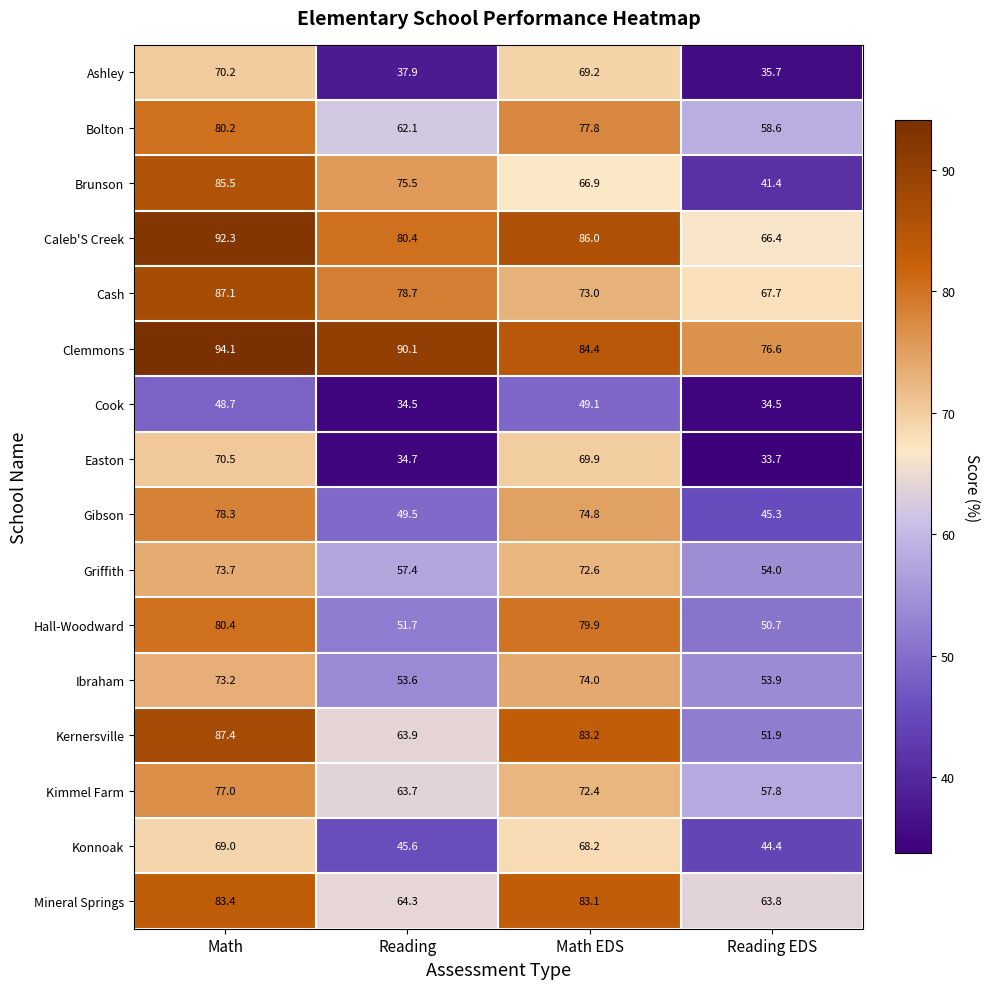

Which label corresponds to the smallest value in the chart?

Reading EDS